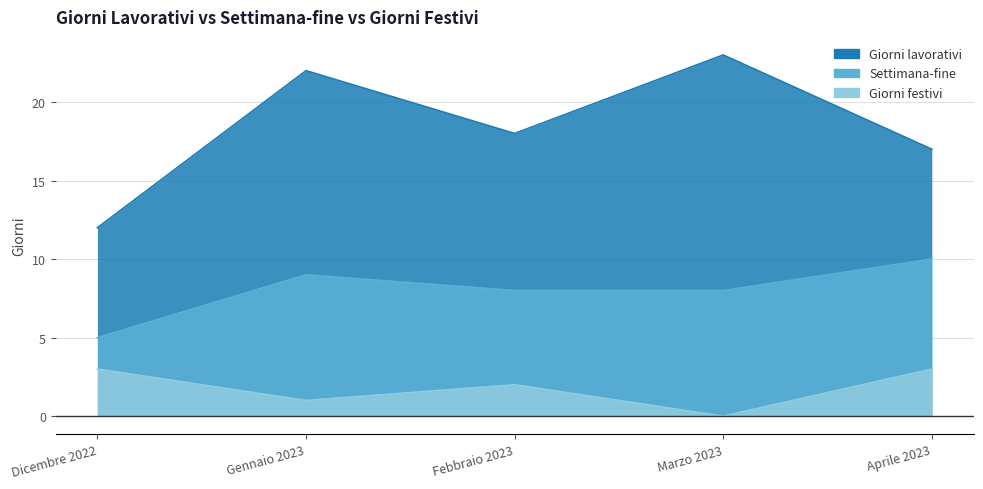

What is the label of the 4th point from the left?

Marzo 2023